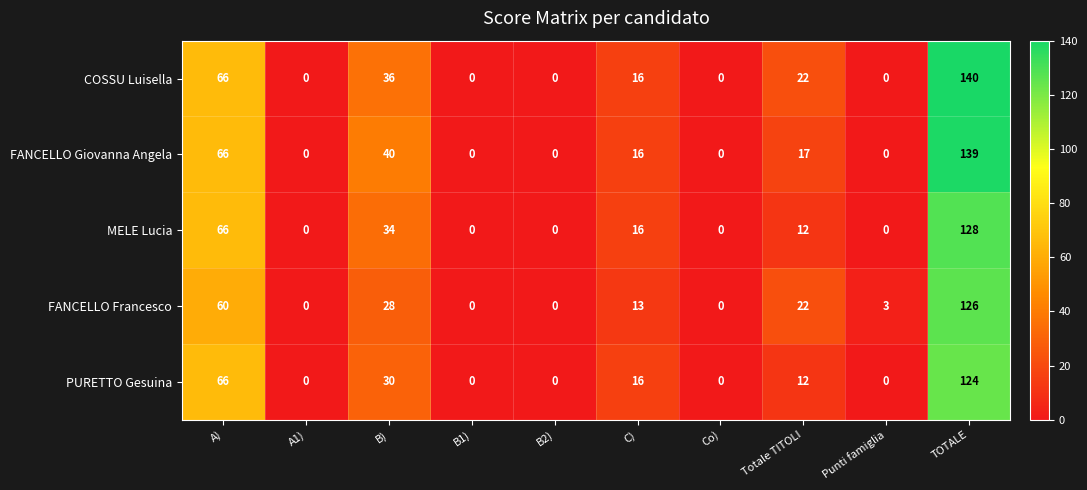

The FANCELLO Francesco series shows 0 at B1). True or false?

True